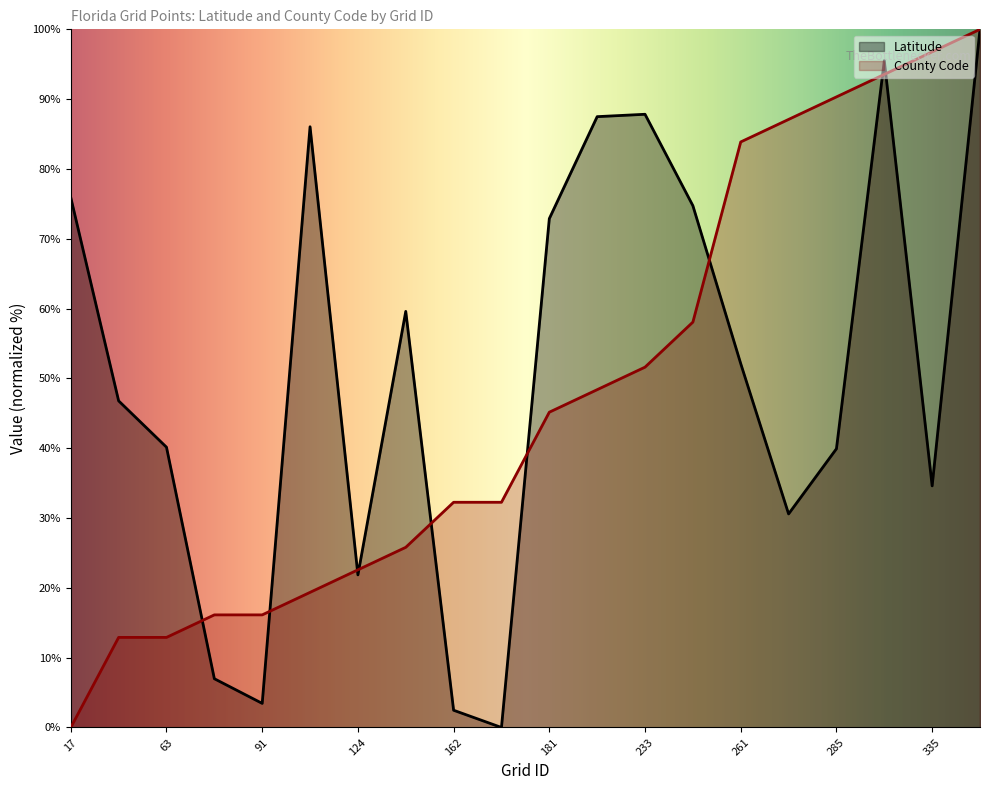

How many lines are shown in the chart?

2